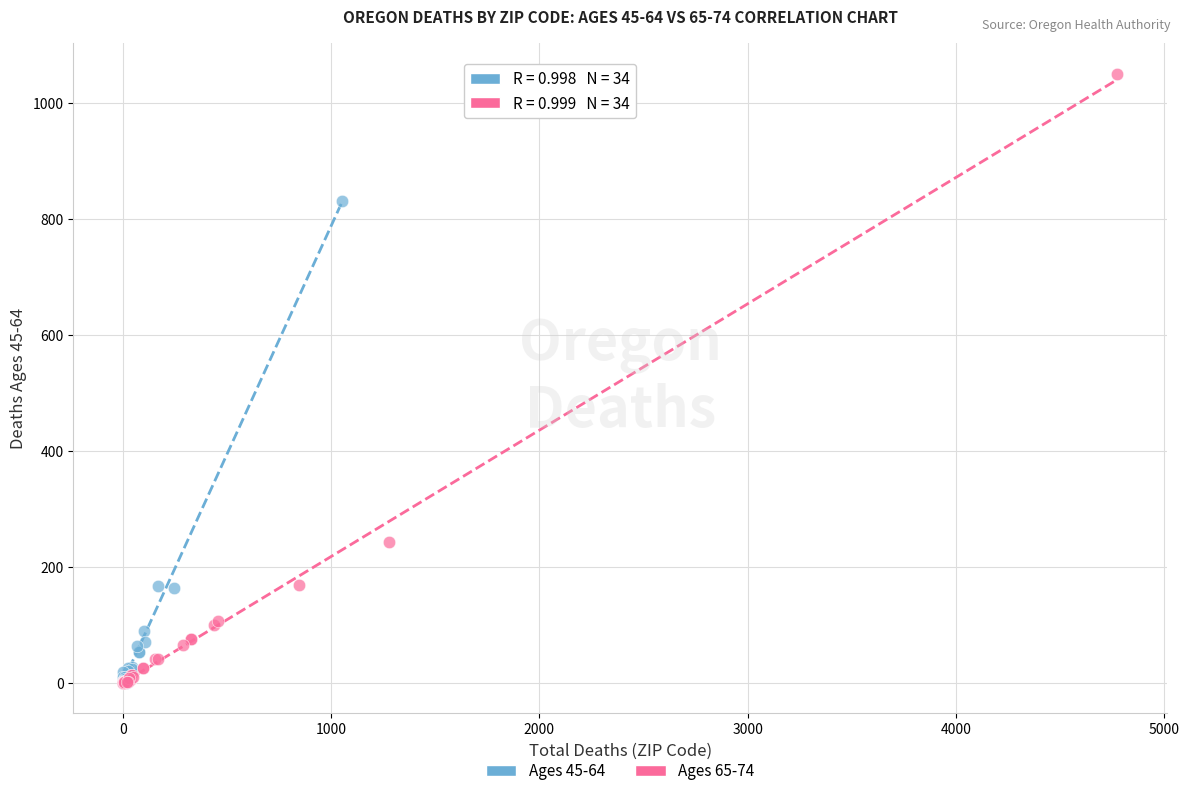

Which series has the largest Y range (max minus min)?

Ages 65-74